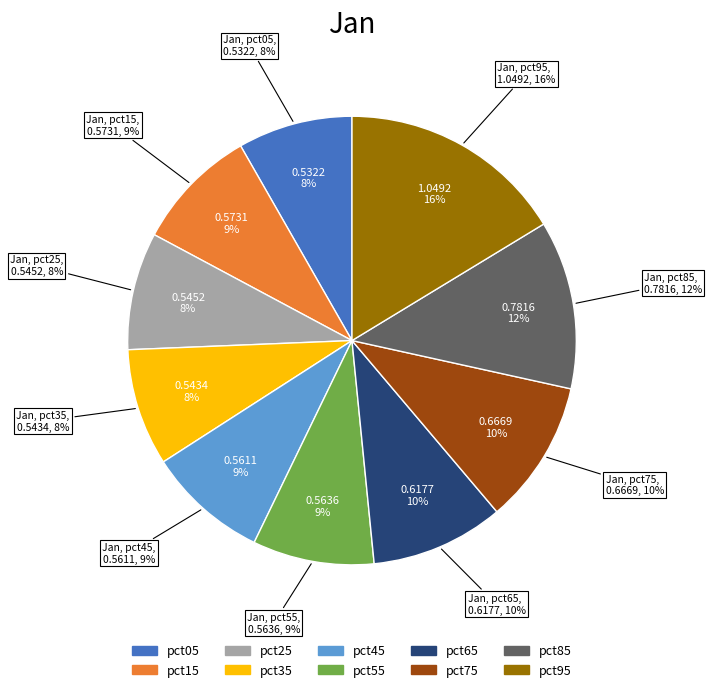

Rank the categories by value from lowest to highest.

pct05, pct35, pct25, pct45, pct55, pct15, pct65, pct75, pct85, pct95